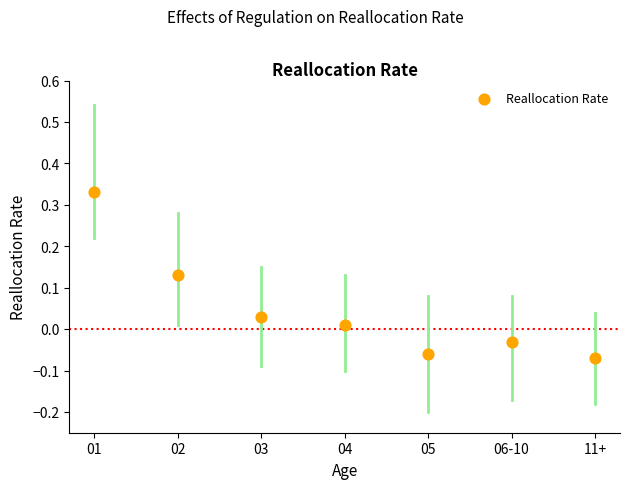

What is the range of Y values (max minus min)?

0.4